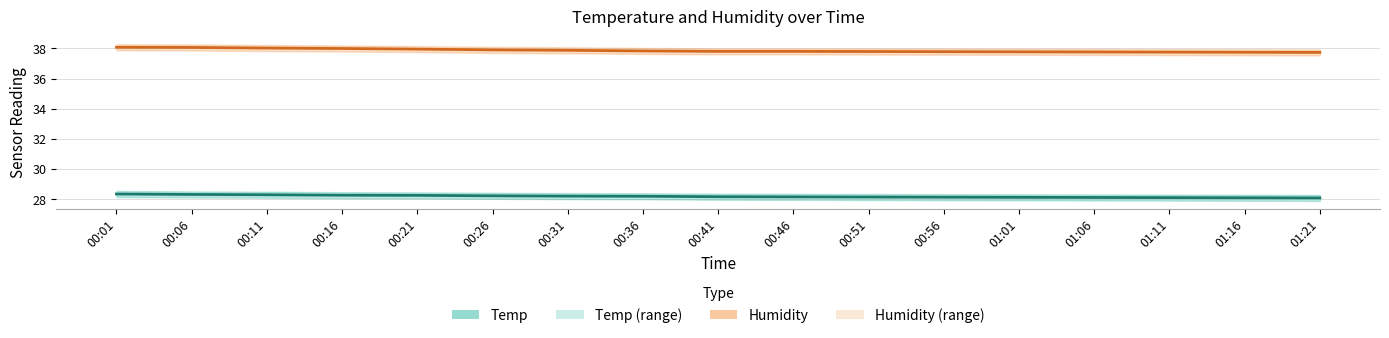

What is the difference between the maximum and second lowest values in the Humidity series?

0.3